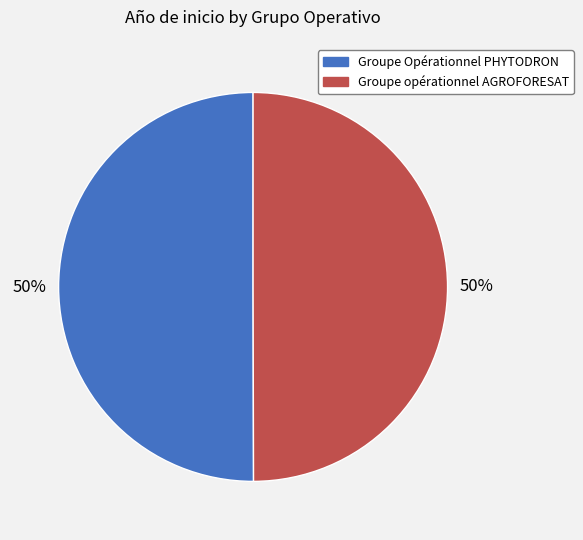

To the nearest percent, what is the combined percentage of Groupe Opérationnel PHYTODRON and Groupe opérationnel AGROFORESAT?

100%